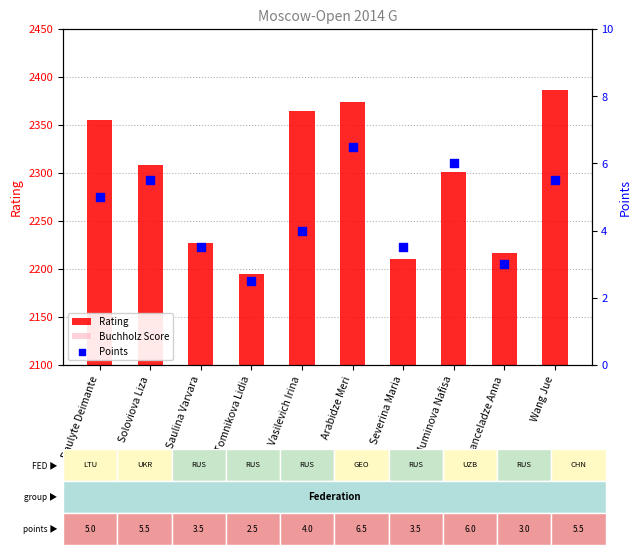

What is the total value across all series at Soloviova Liza?

2336.8